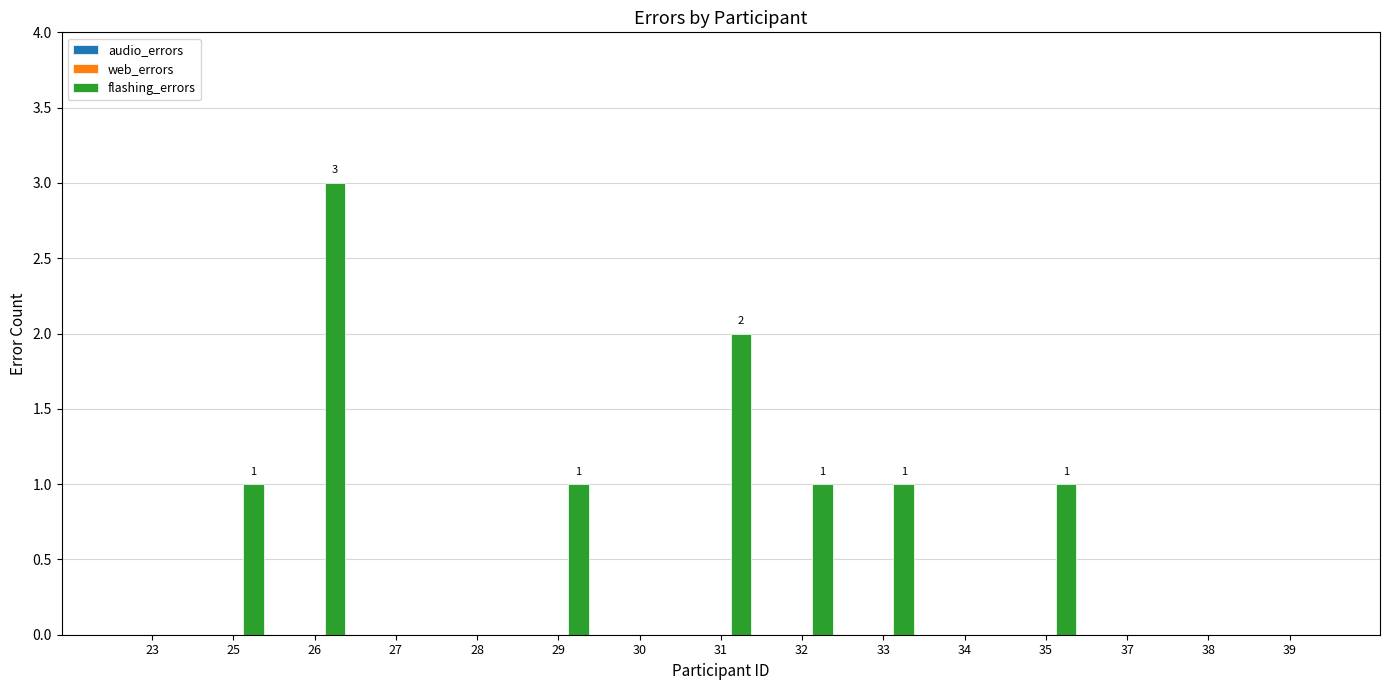

True or false: the data shows -2 at 38.

False